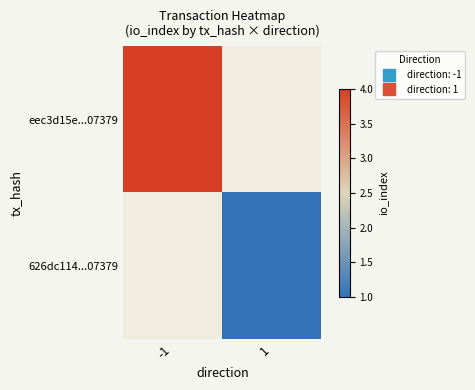

Is it true that eec3d15e...07379 equals 4.0 at -1?

True